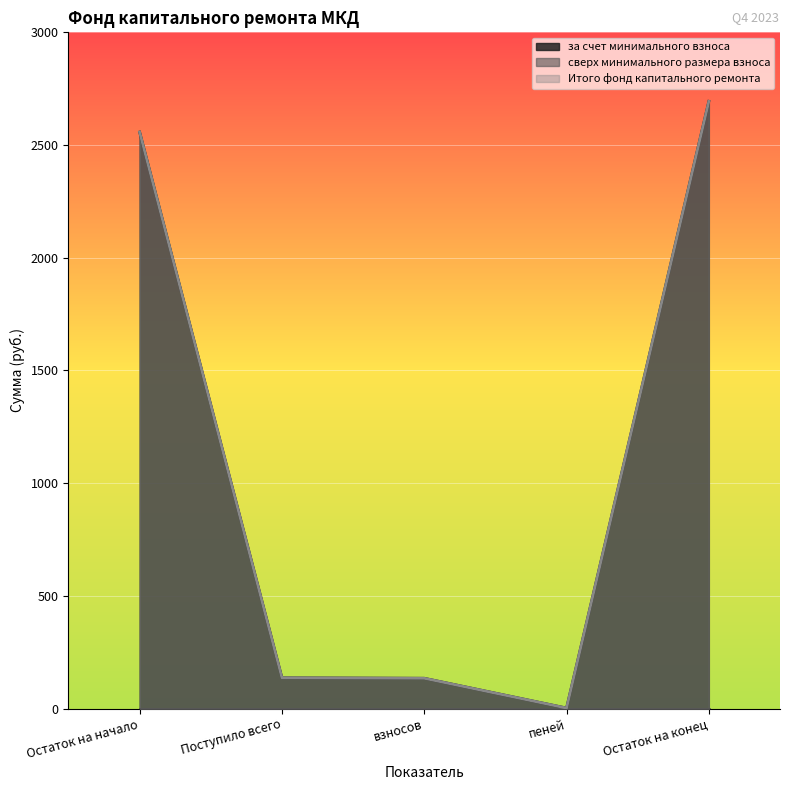

Reading left to right, extract all data points from this chart.

за счет минимального взноса: 2557.5	136.4	134.3	2.1	2693.9
Итого фонд капитального ремонта: 2557.5	136.4	134.3	2.1	2693.9